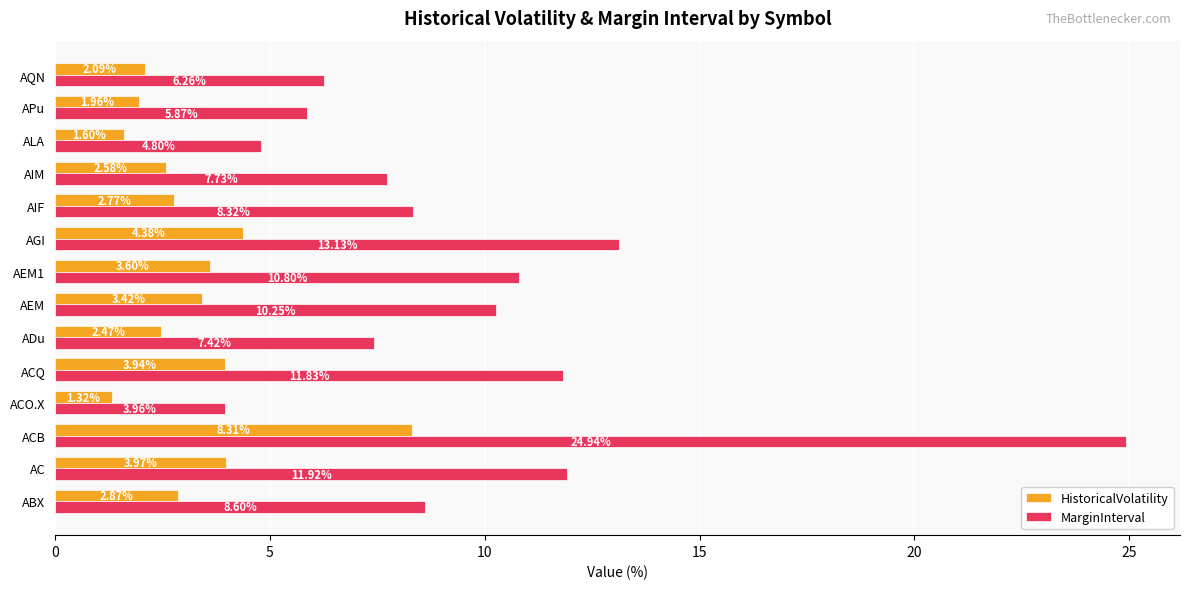

Rank the categories by HistoricalVolatility value from highest to lowest.

ACB, AGI, AC, ACQ, AEM1, AEM, ABX, AIF, AIM, ADu, AQN, APu, ALA, ACO.X